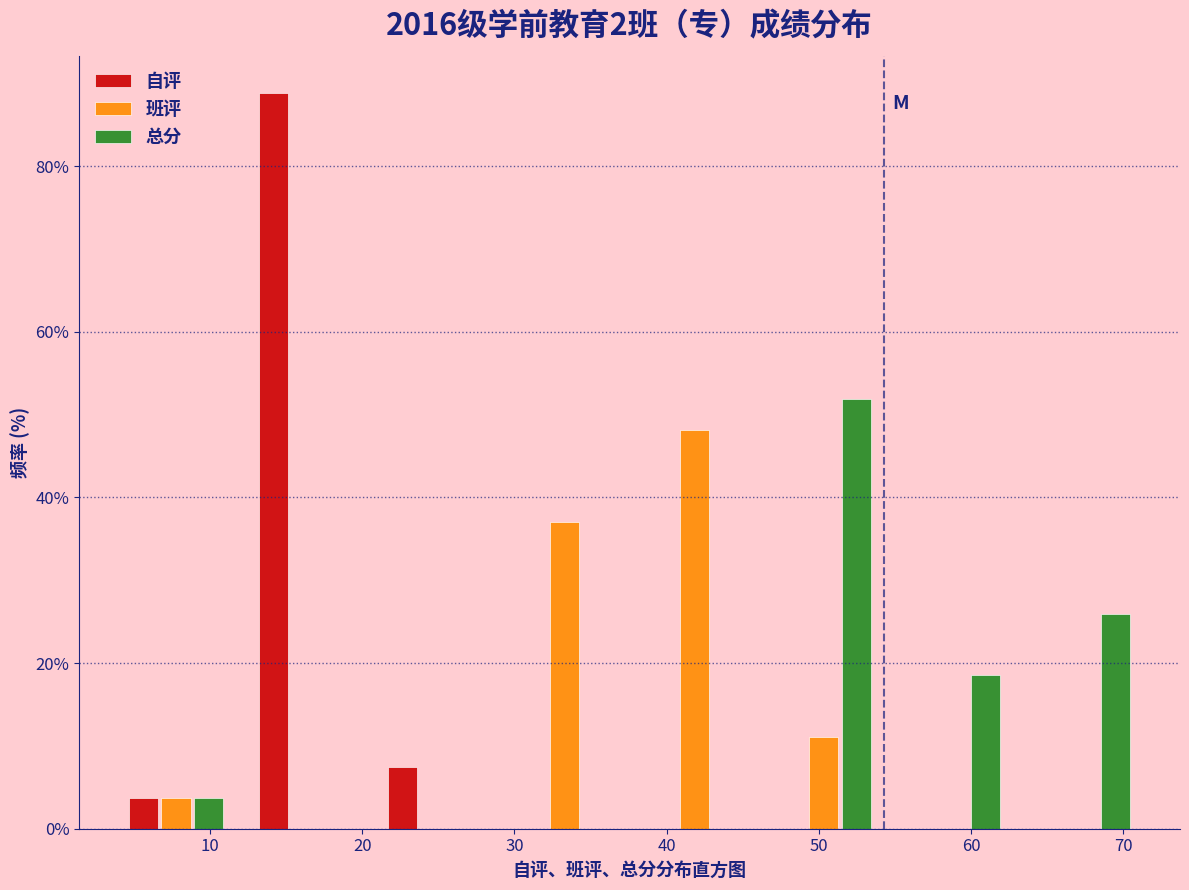

Reading left to right, list every range on the x-axis with the height of the bar of each series over it. Neither the bar edges nor the heights are printed on the chart, so give them approximately, as read against the axes.

4 to 12: 自评=4	班评=4	总分=4
12 to 21: 自评=88	班评=0	总分=0
21 to 29: 自评=8	班评=0	总分=0
29 to 38: 自评=0	班评=38	总分=0
38 to 46: 自评=0	班评=48	总分=0
46 to 55: 自评=0	班评=12	总分=52
55 to 63: 自评=0	班评=0	总分=18
63 to 72: 自评=0	班评=0	总分=26